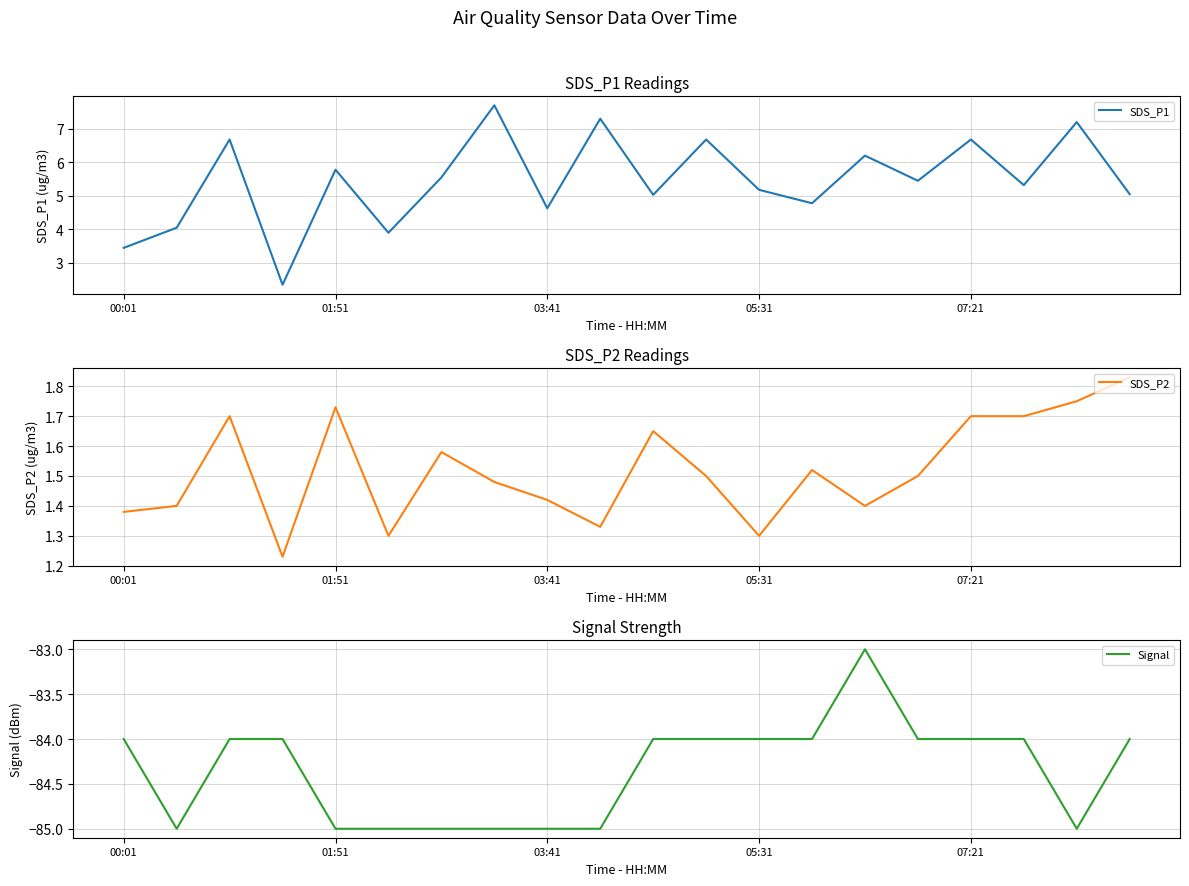

What are all the series names shown in the legend?

SDS_P1, SDS_P2, Signal